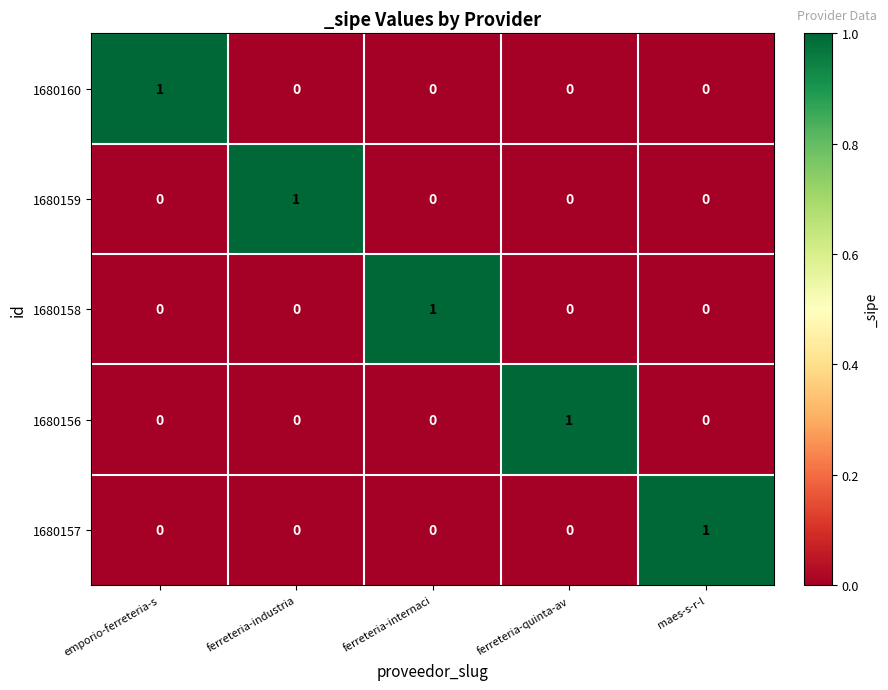

Count the 1680160 values in the range 0 to 1.

5